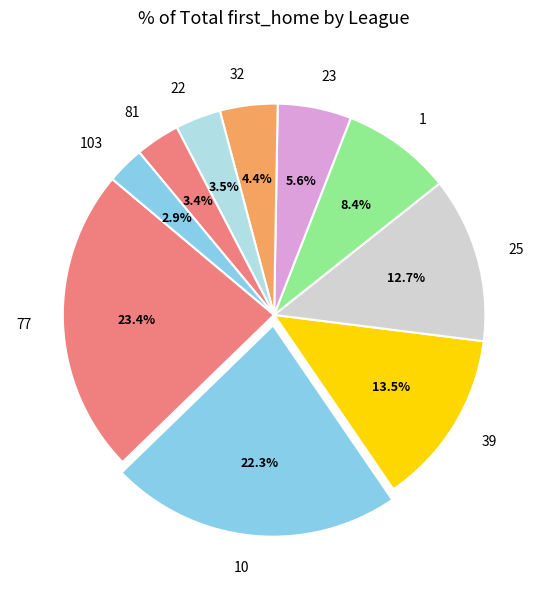

The 39 slice represents 1% of the pie. True or false?

False